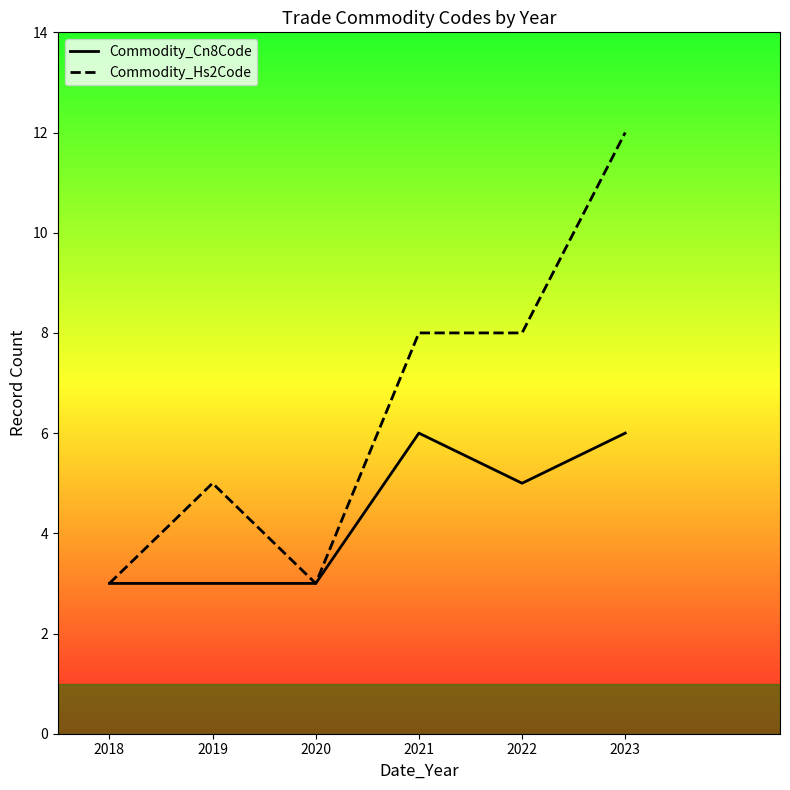

Which series has the largest total across all categories?

Commodity_Hs2Code